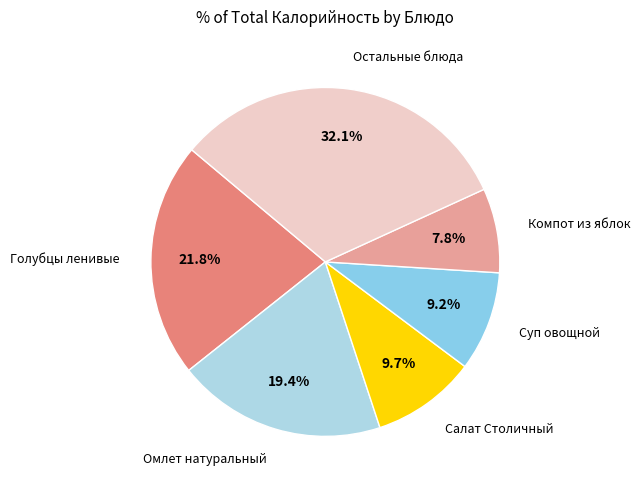

To the nearest percent, what is the average slice percentage?

17%